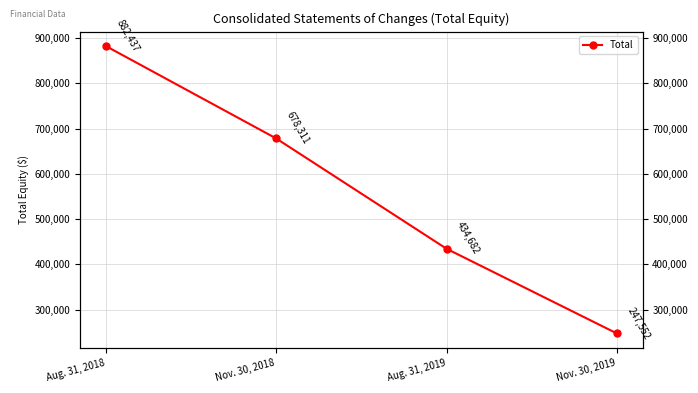

What is the label of the 4th point from the right?

Aug. 31, 2018